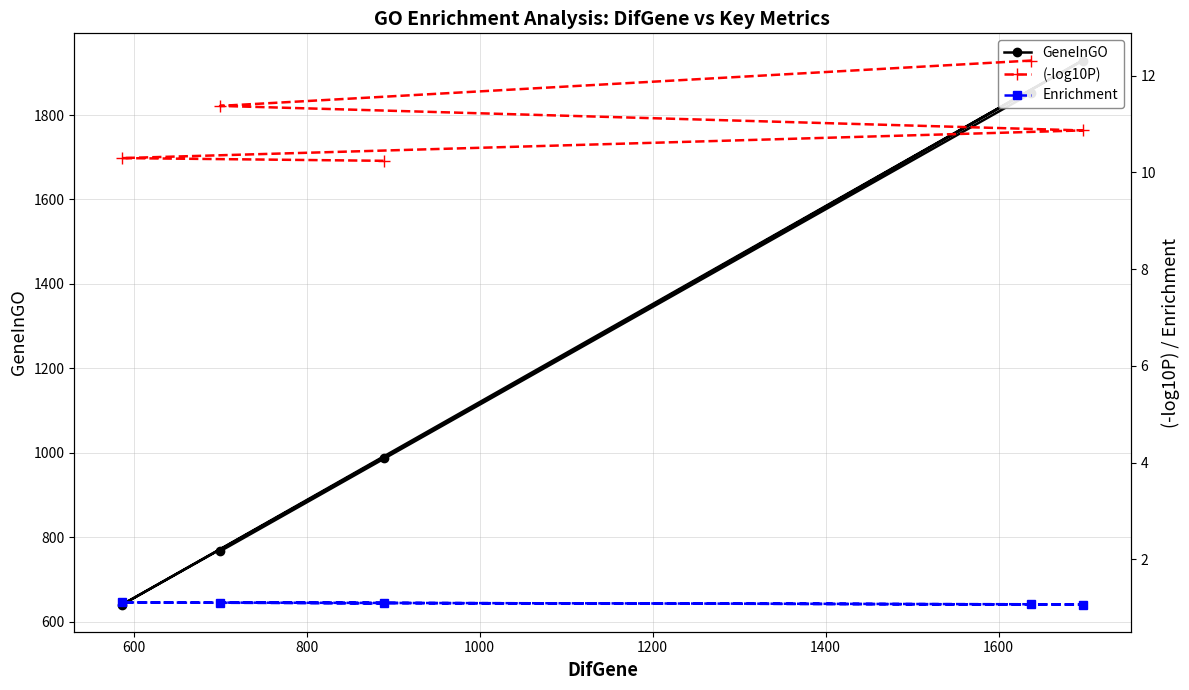

What is the difference between the highest and lowest values at 600?

765.9